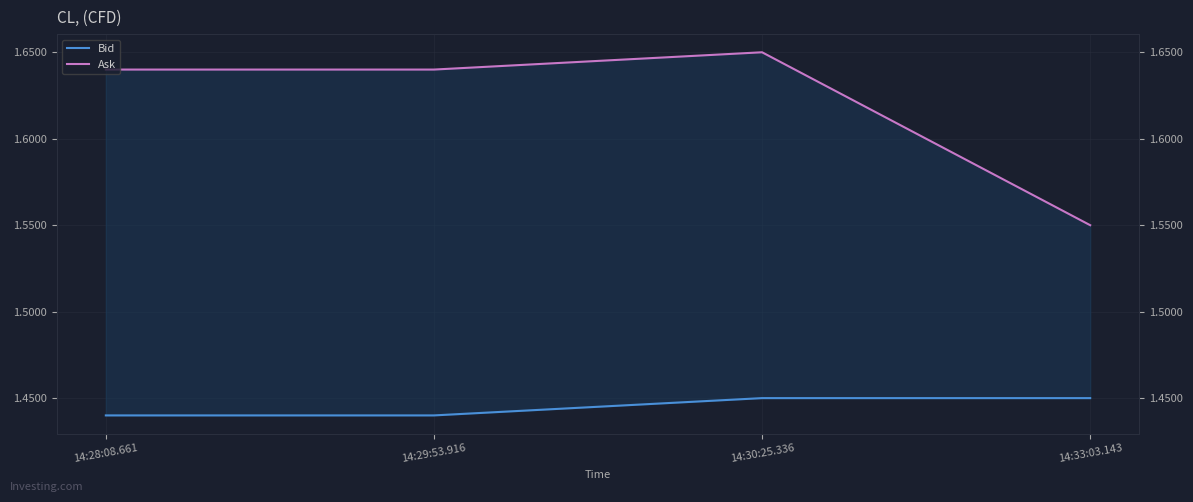

Reading left to right, extract all data points from this chart.

Bid: 14:28:08.661=1.4	14:29:53.916=1.4	14:30:25.336=1.4	14:33:03.143=1.4
Ask: 14:28:08.661=1.6	14:29:53.916=1.6	14:30:25.336=1.6	14:33:03.143=1.6